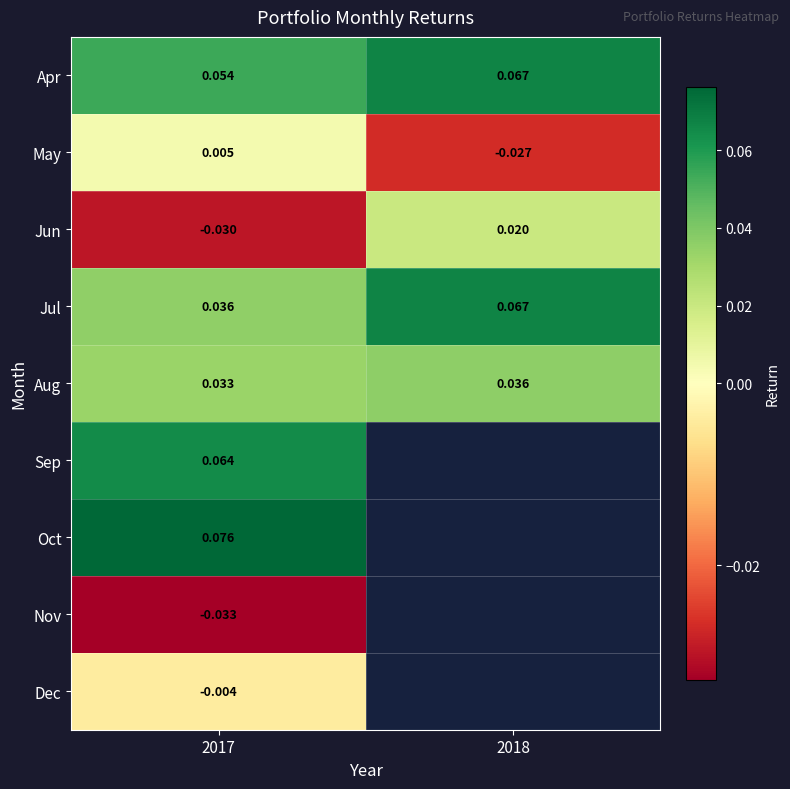

At which category is the sum across all series the highest?

2017